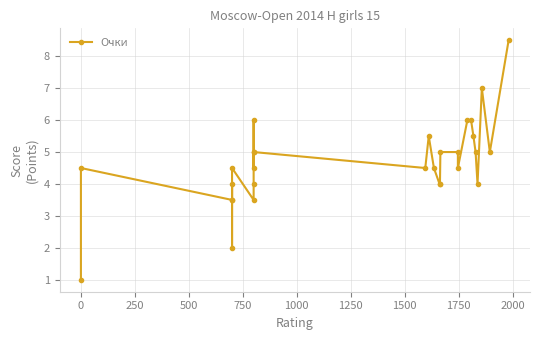

Reading left to right, extract all data points from this chart.

1.0	4.5	3.5	3.5	4.0	2.0	4.5	3.5	4.0	5.0	6.0	4.5	5.0	4.5	5.5	4.5	4.0	4.0	5.0	5.0	4.5	6.0	6.0	5.5	5.0	4.0	7.0	5.0	8.5